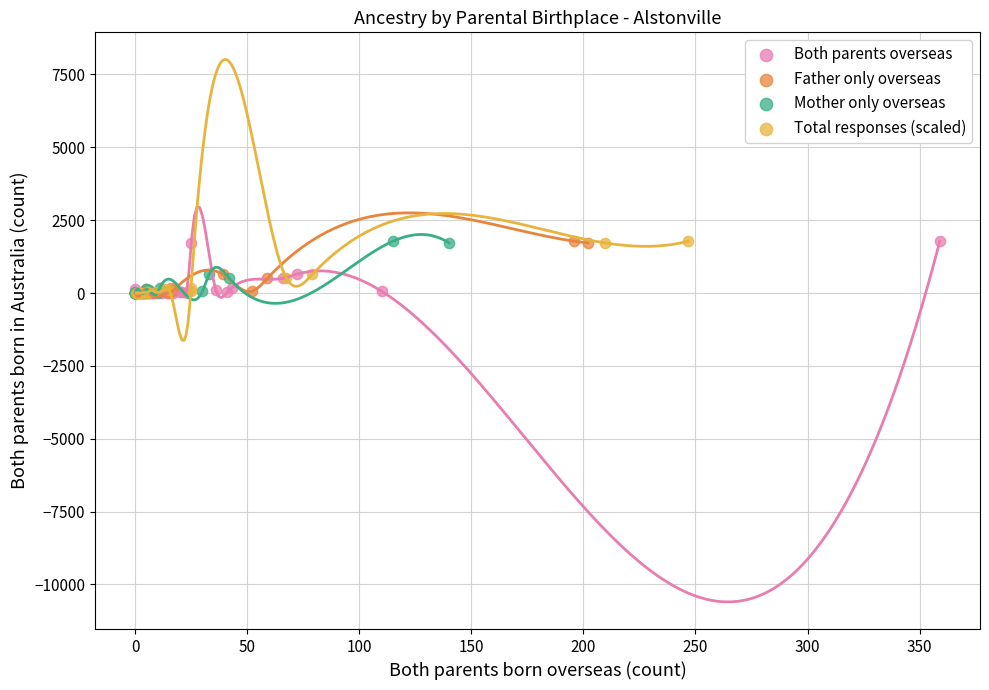

What are all the series names shown in the legend?

Both parents overseas, Father only overseas, Mother only overseas, Total responses (scaled)